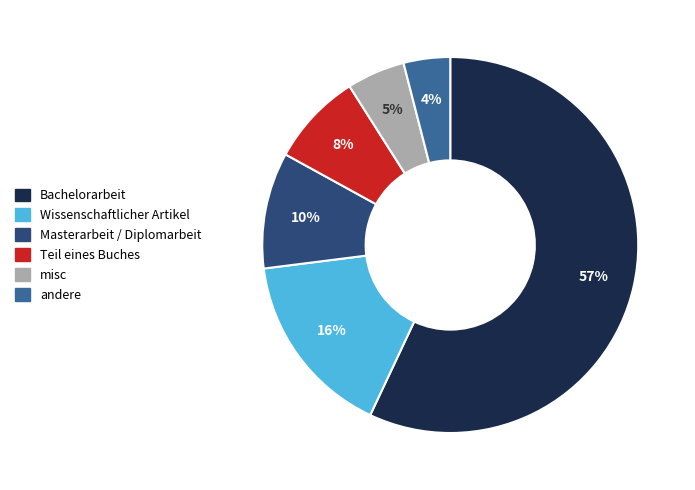

What percentage is the Teil eines Buches slice, to the nearest percent?

8%